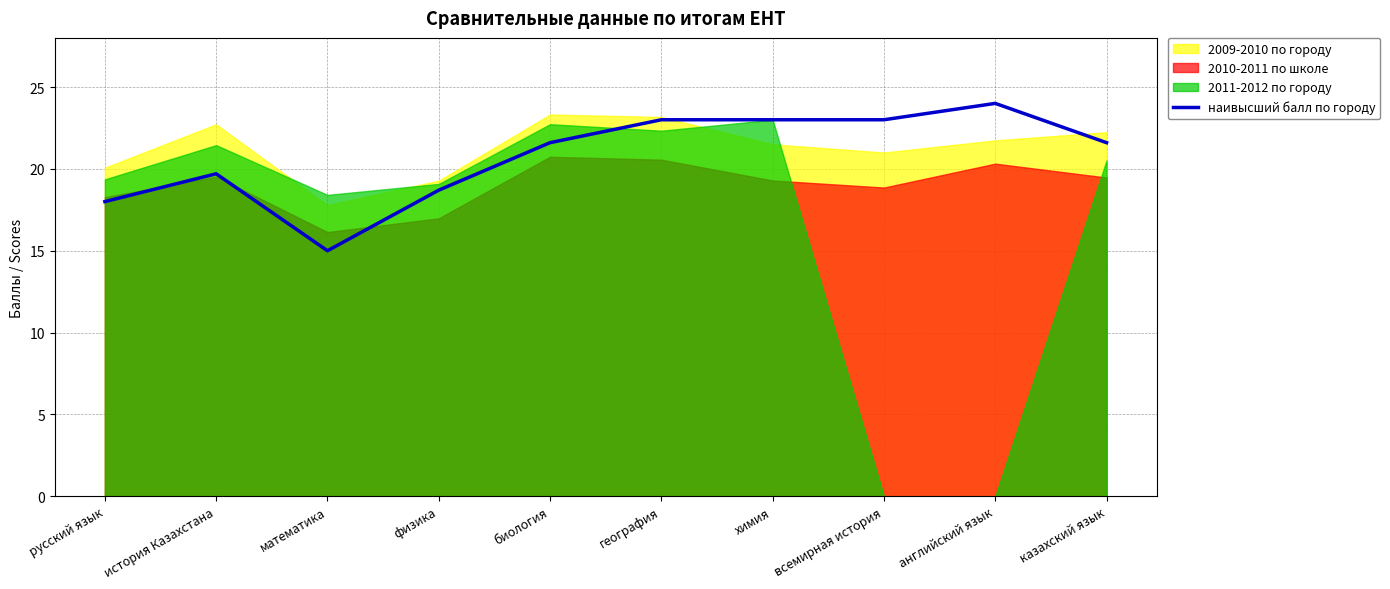

Which category has the highest value in the наивысший балл по городу series?

английский язык